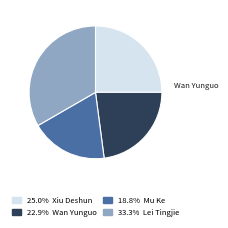

Does any single category account for the majority?

No